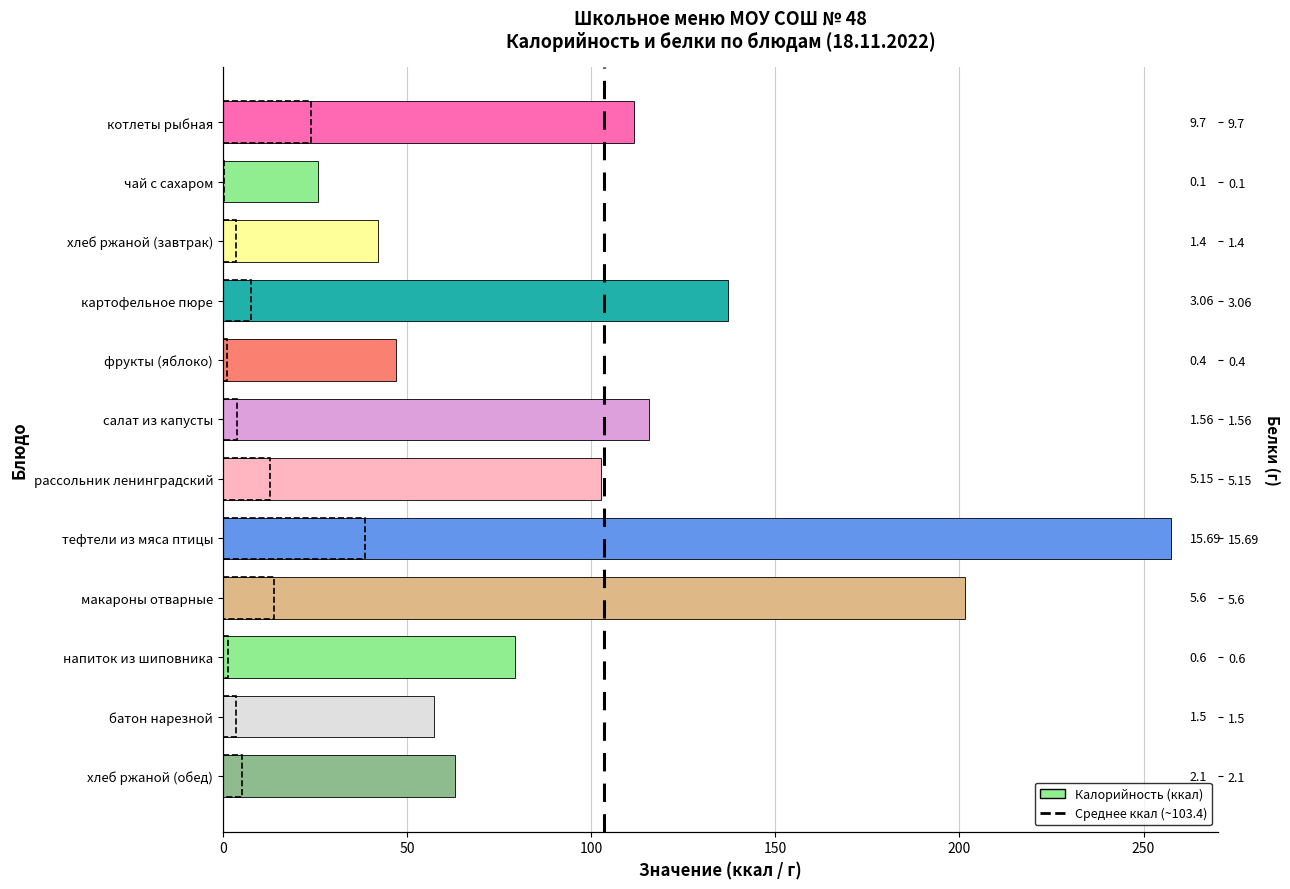

What is the greatest value displayed?

257.4